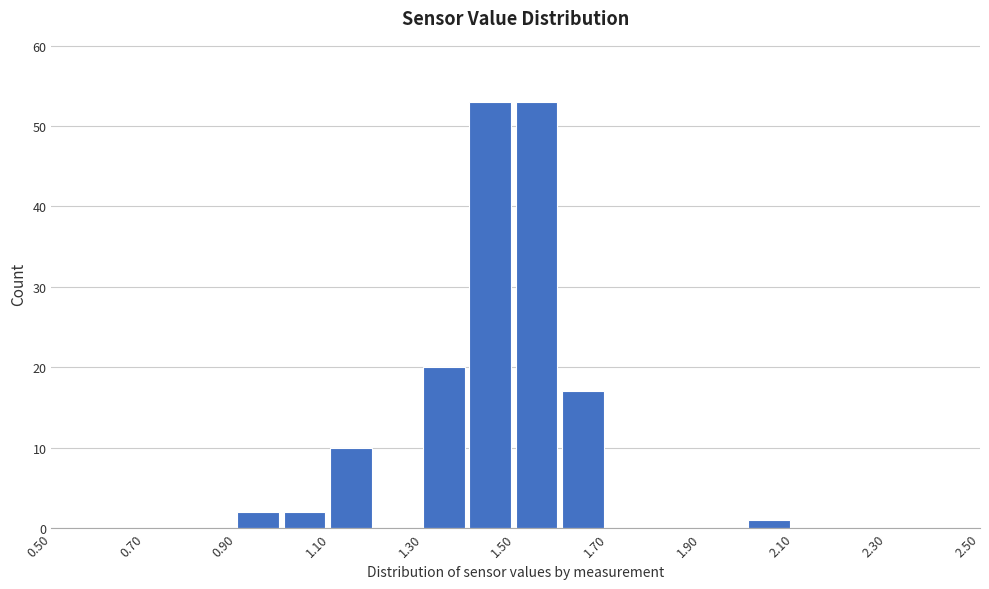

How tall is the bar that spans 1.3 to 1.4 on the x-axis? The values are not printed on the chart, so give them approximately, as read against the axis.

20